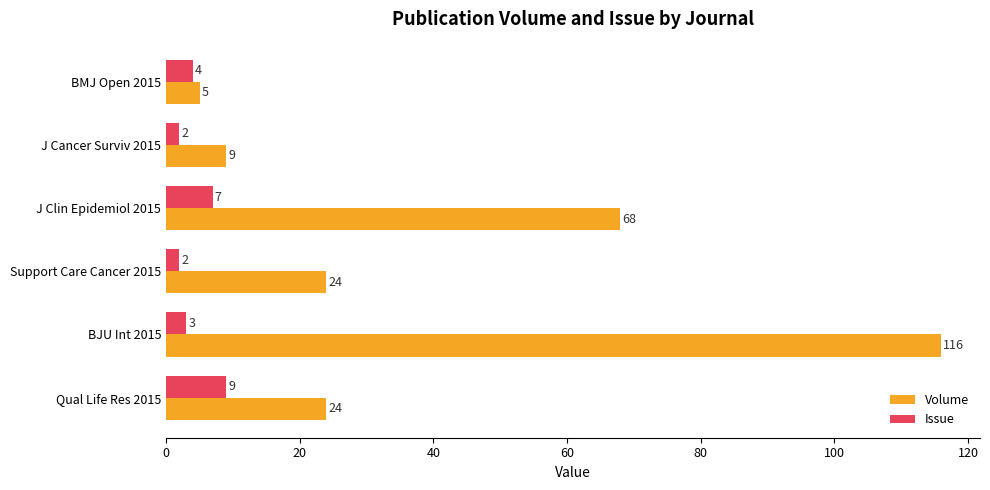

Which series has the largest total across all categories?

Volume